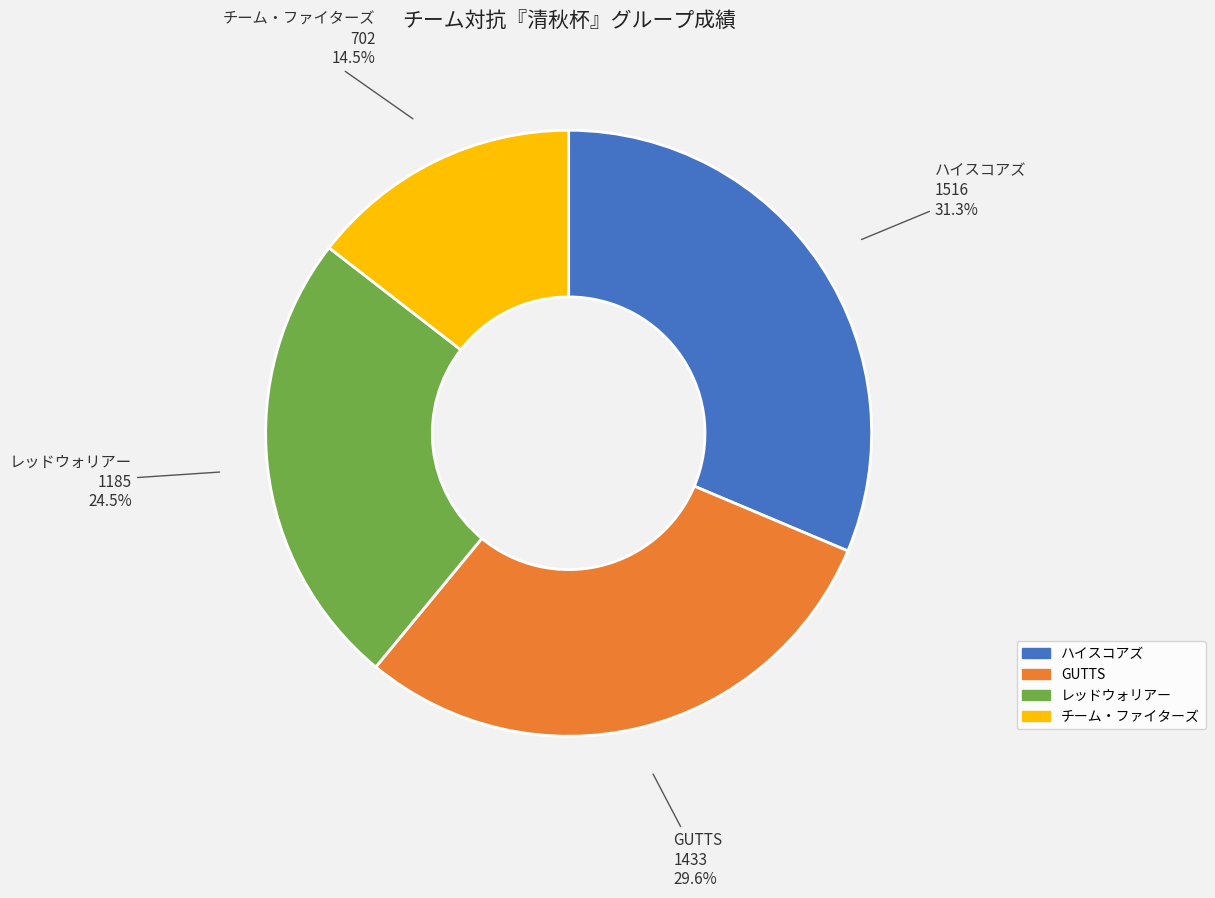

To the nearest percent, what portion does ハイスコアズ represent?

31%